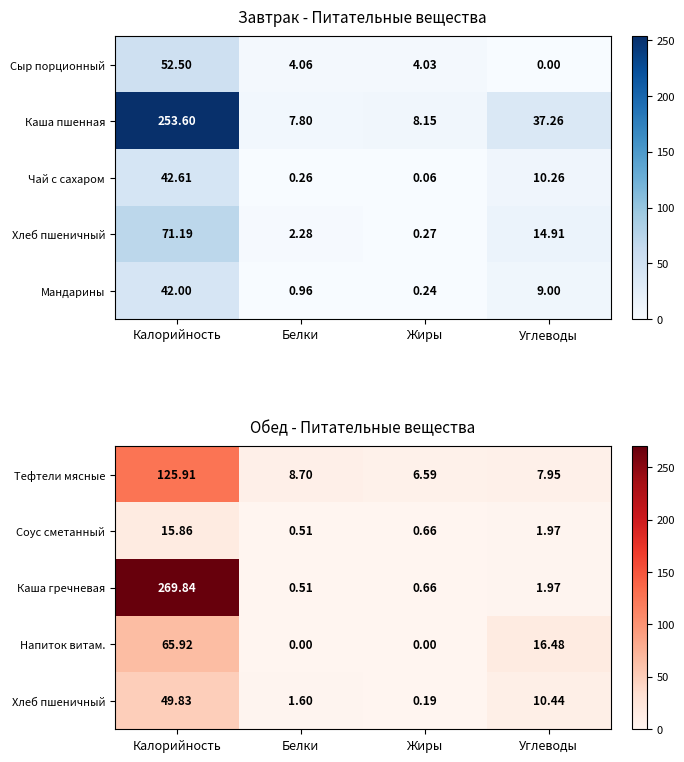

Where is Соус сметанный nearest to the value 8?

Углеводы